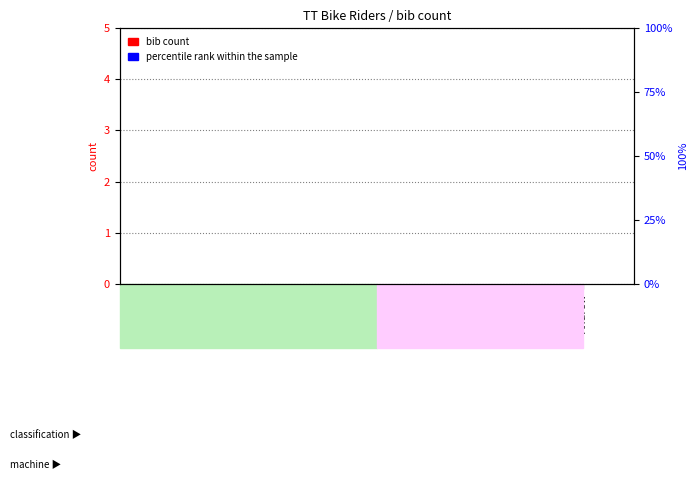

The percentile rank within the sample series shows 0.1 at Sam. True or false?

True